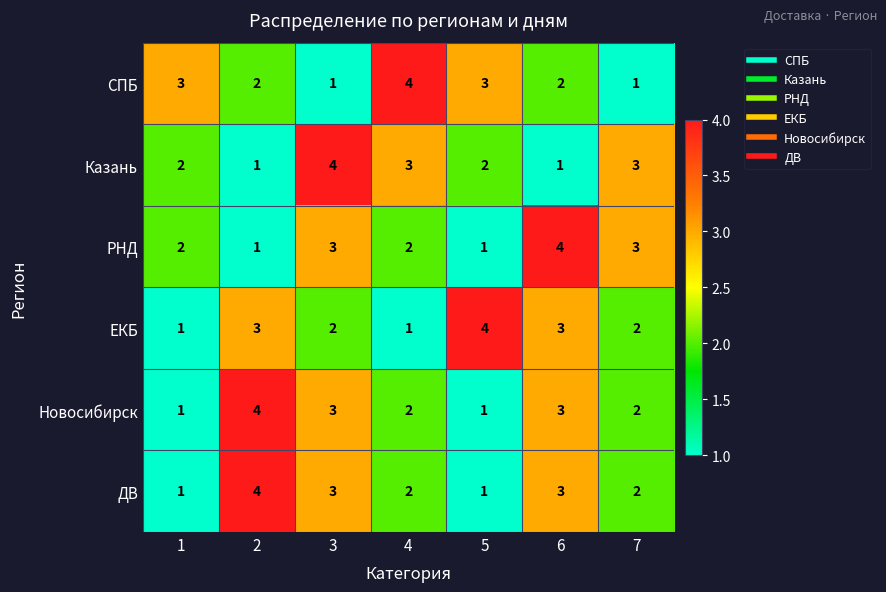

Is the value of ДВ at 1 greater than the value of Новосибирск at 3?

No